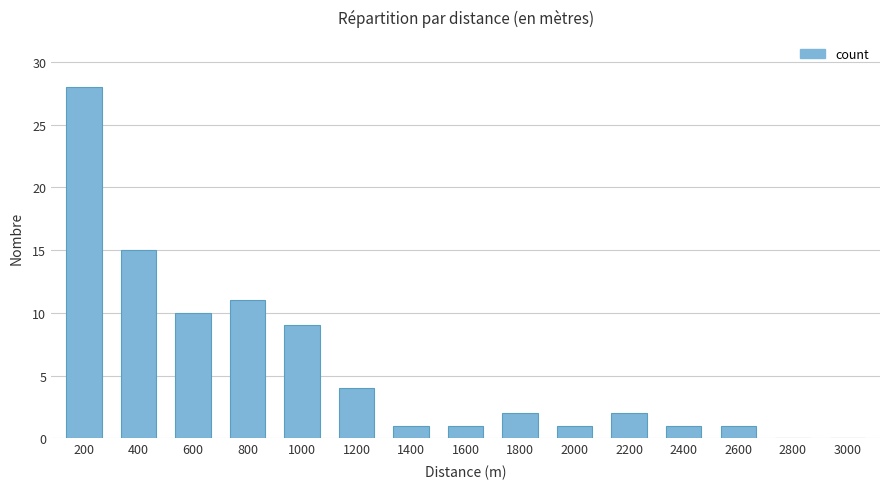

What is the average value?

6